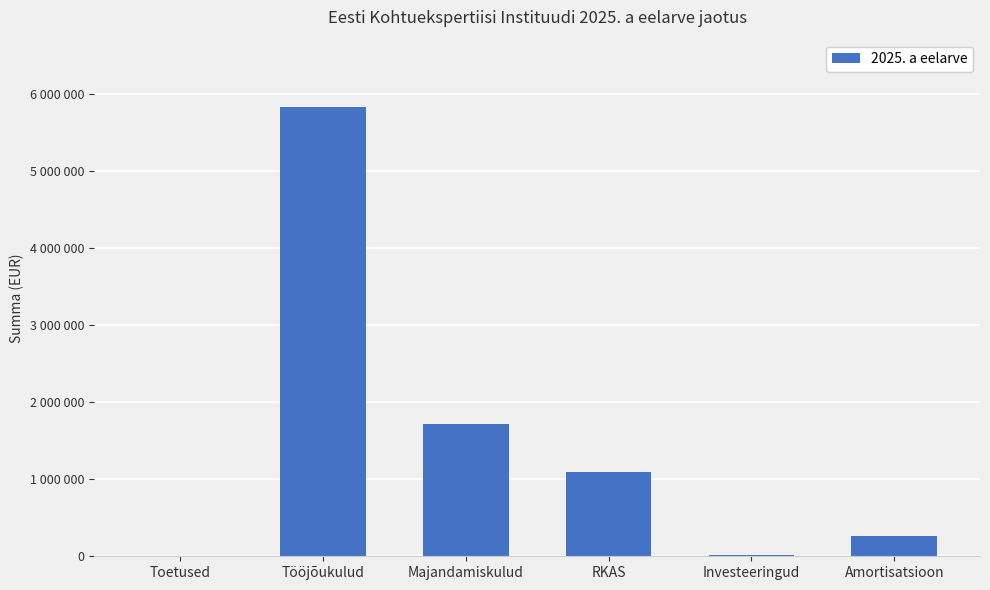

Reading left to right, transcribe all the data shown in this chart.

3804.0	5836654.8	1720582.0	1093779.0	20000.0	257822.0